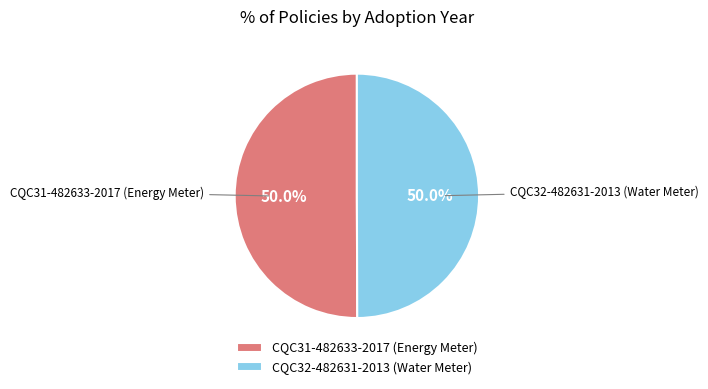

To the nearest percent, what portion does CQC31-482633-2017 (Energy Meter) represent?

50%